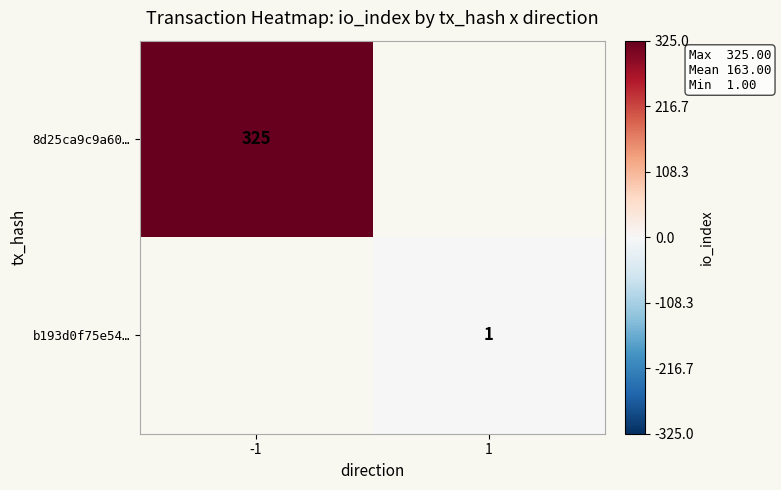

Which category has the highest value across all series?

-1